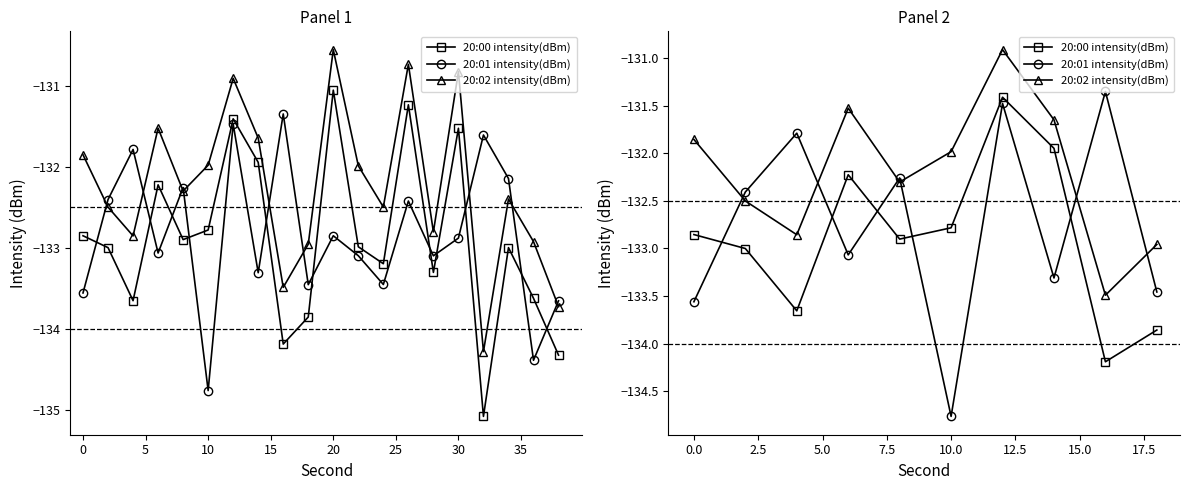

Which series has the widest spread of values?

20:01 intensity(dBm)